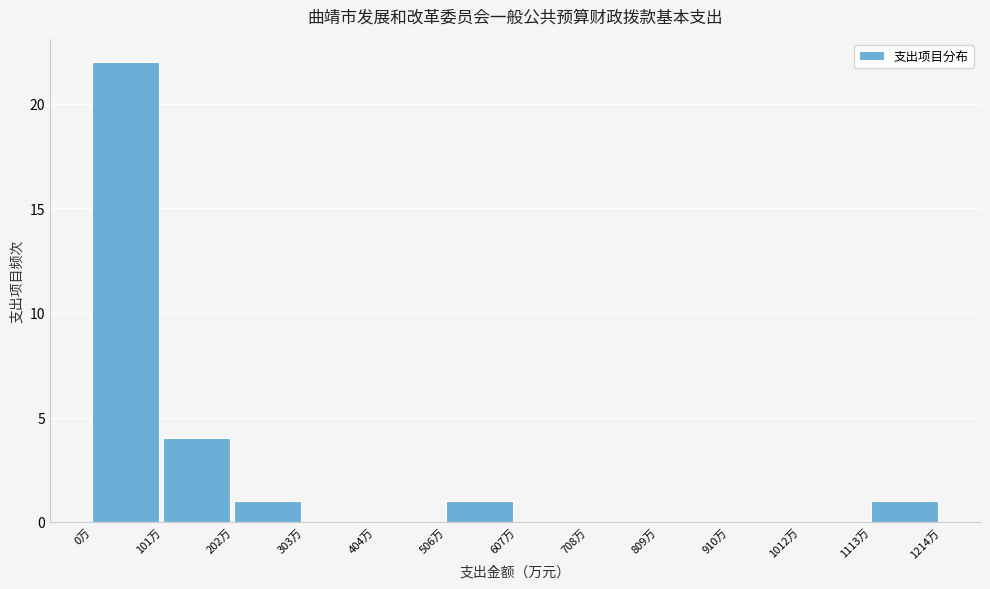

Which range on the x-axis has the tallest bar?

0 to 100